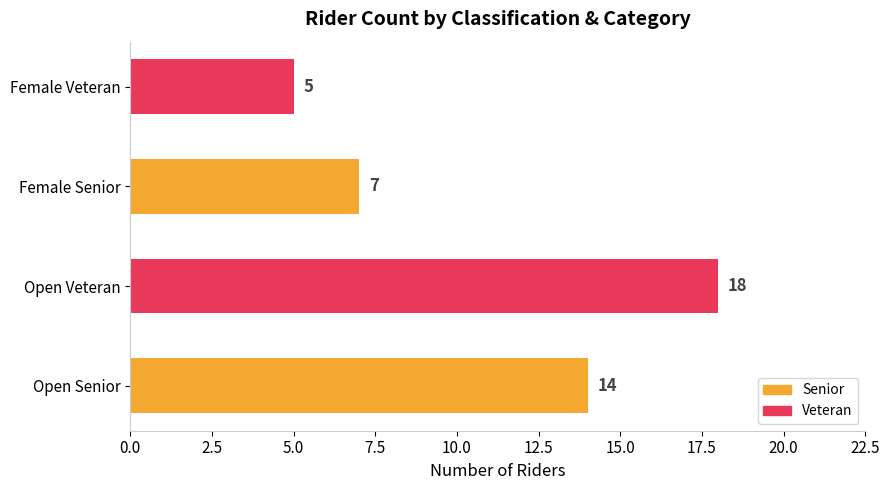

What is the change in value from Open Veteran to Female Veteran?

-13